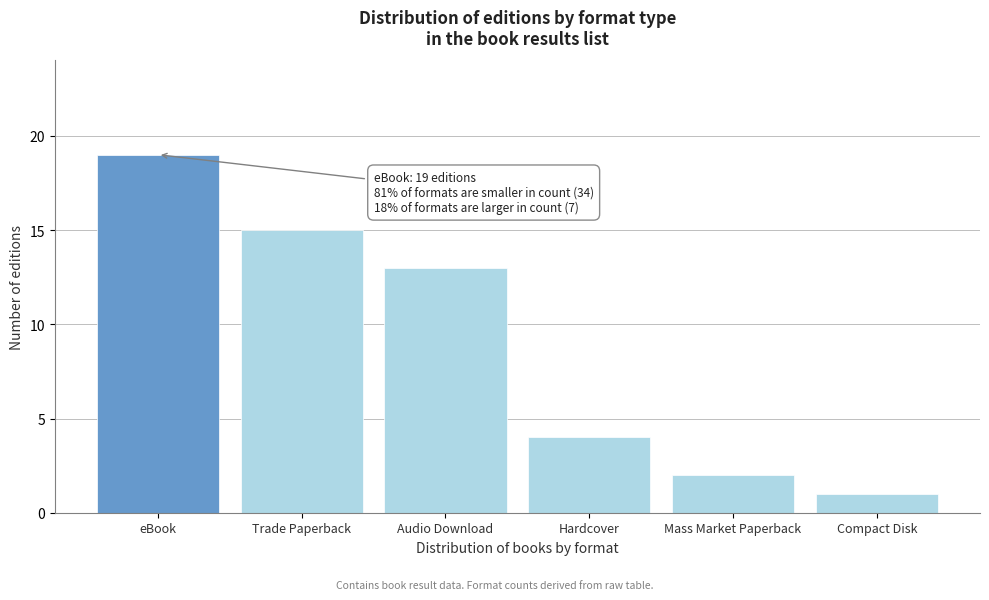

Reading left to right, extract all data points from this chart.

19	15	13	4	2	1